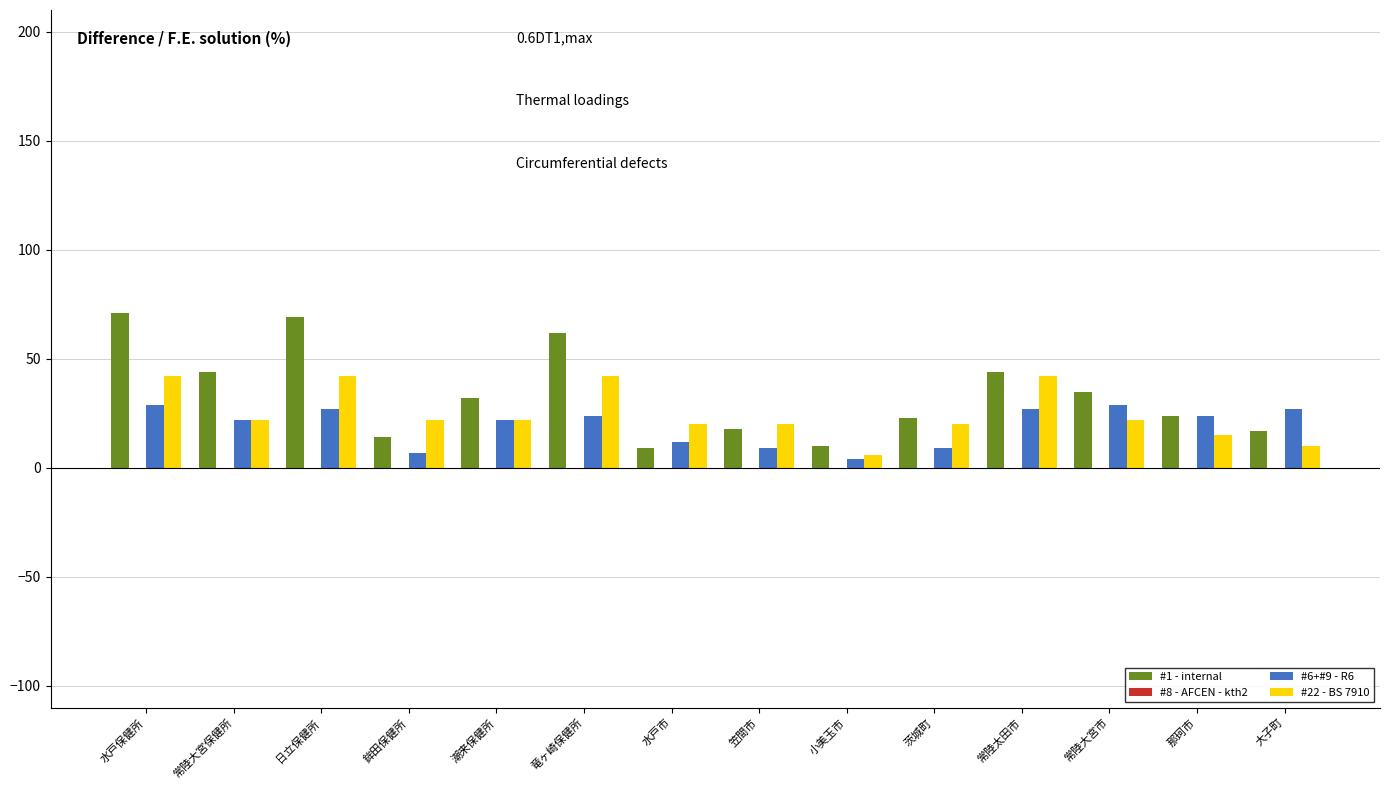

List the series in order of their peak value, highest first.

#1 - internal, #22 - BS 7910, #6+#9 - R6